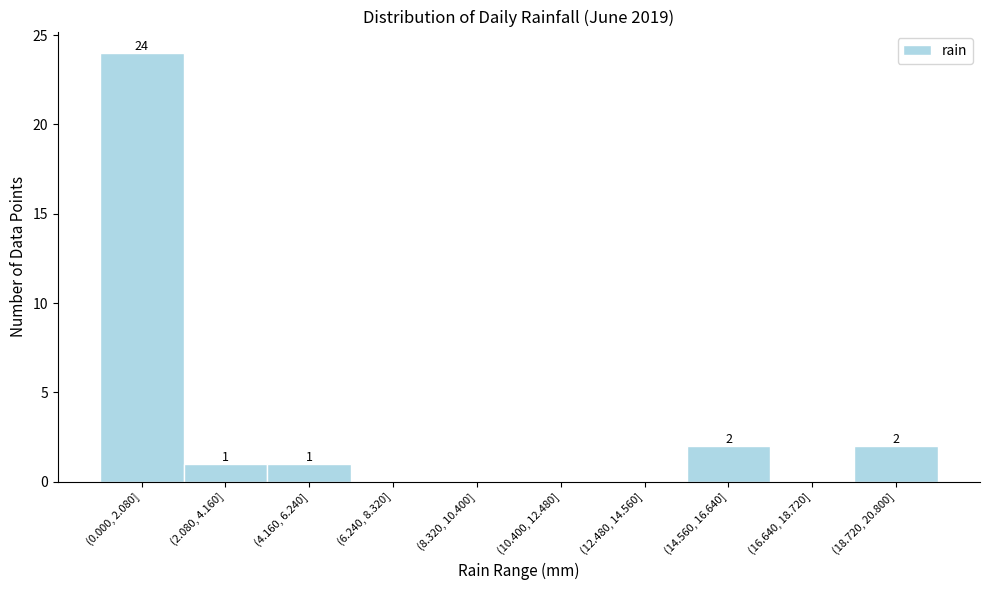

Reading right to left, extract all data points from this chart.

(18.720, 20.800]=2	(16.640, 18.720]=0	(14.560, 16.640]=2	(12.480, 14.560]=0	(10.400, 12.480]=0	(8.320, 10.400]=0	(6.240, 8.320]=0	(4.160, 6.240]=1	(2.080, 4.160]=1	(0.000, 2.080]=24